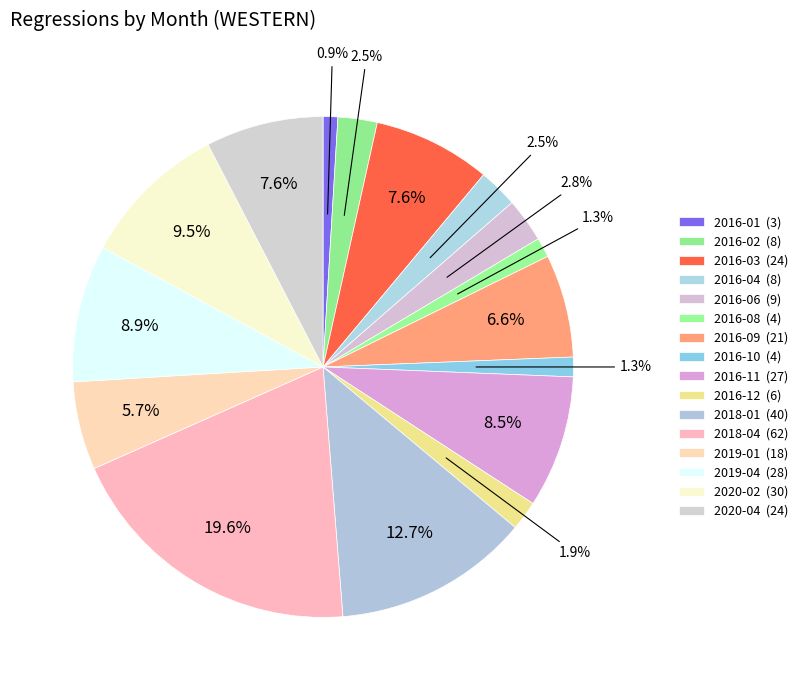

Approximately how many times larger is the value at 2016-03 compared to 2016-04?

3.0